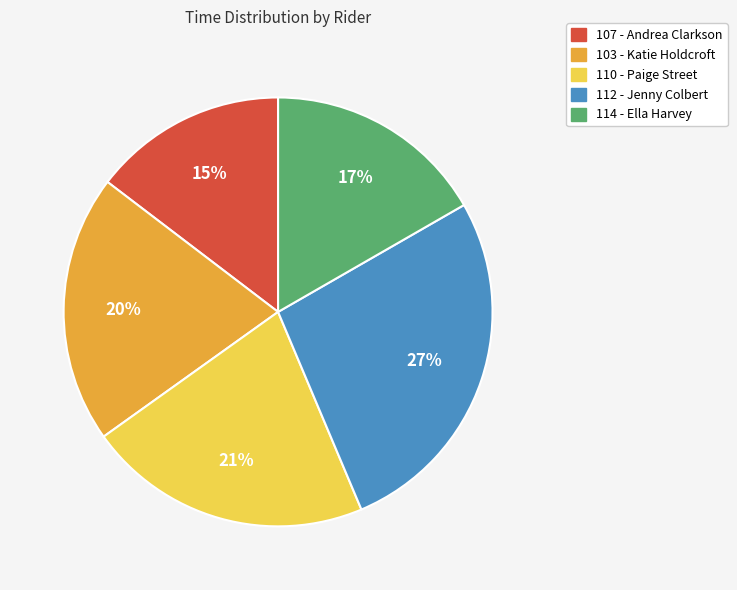

Do 110 - Paige Street and 107 - Andrea Clarkson together represent more than half of the pie?

No